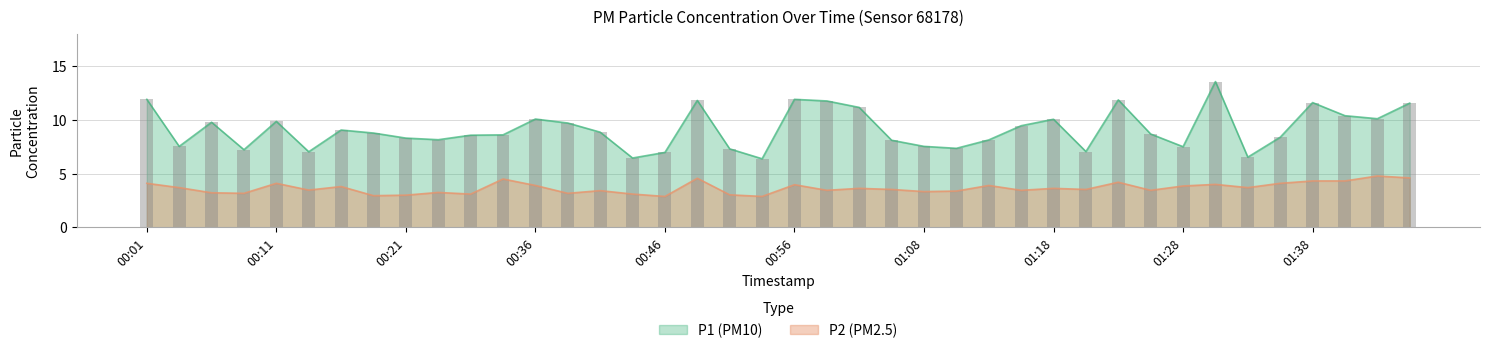

Reading right to left, what are all the values shown in this chart?

P1: 11.6	10.1	10.4	11.6	8.4	6.5	13.6	7.5	8.7	11.8	7.0	10.1	9.4	8.1	7.3	7.5	8.1	11.2	11.8	11.9	6.4	7.3	11.8	7.0	6.5	8.8	9.7	10.1	8.6	8.6	8.2	8.3	8.8	9.1	7.0	9.8	7.2	9.8	7.5	11.9
P2: 4.6	4.8	4.3	4.3	4.1	3.7	4.0	3.9	3.5	4.2	3.5	3.6	3.5	3.9	3.4	3.3	3.5	3.6	3.5	4.0	2.9	3.0	4.6	2.9	3.1	3.4	3.2	3.9	4.5	3.1	3.2	3.0	3.0	3.8	3.5	4.1	3.2	3.2	3.7	4.1